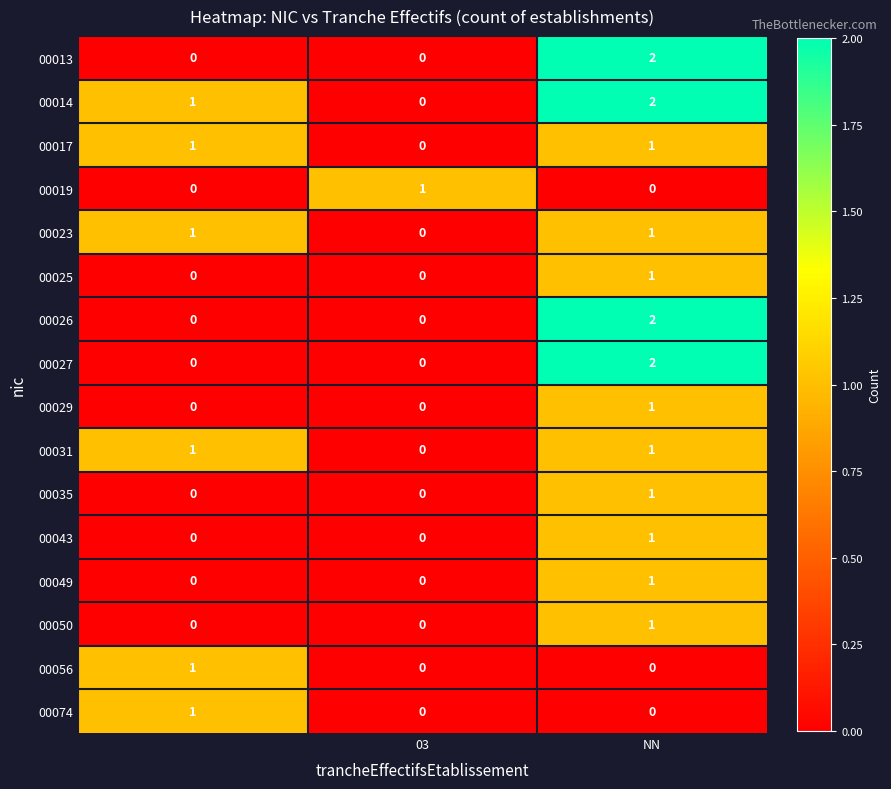

Count the 00023 values in the range 0 to 1.

3